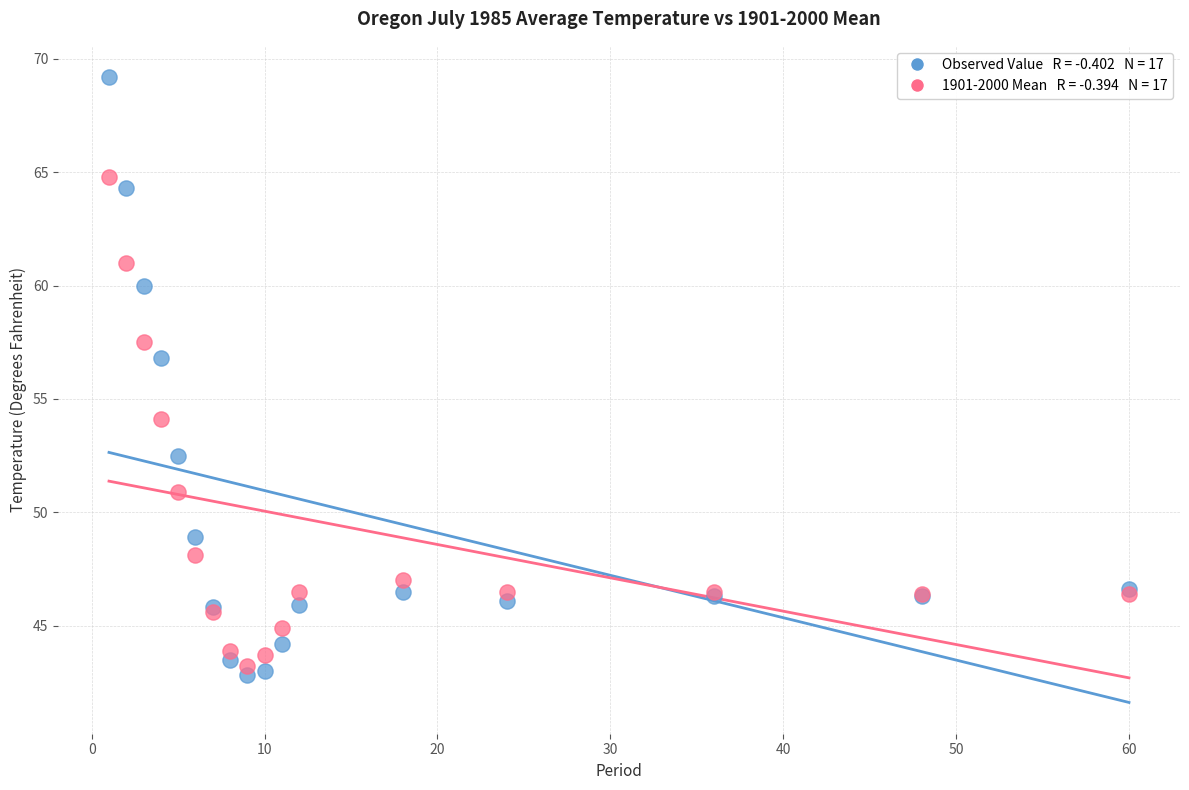

Across all series, what Y value is closest to 56?

56.8